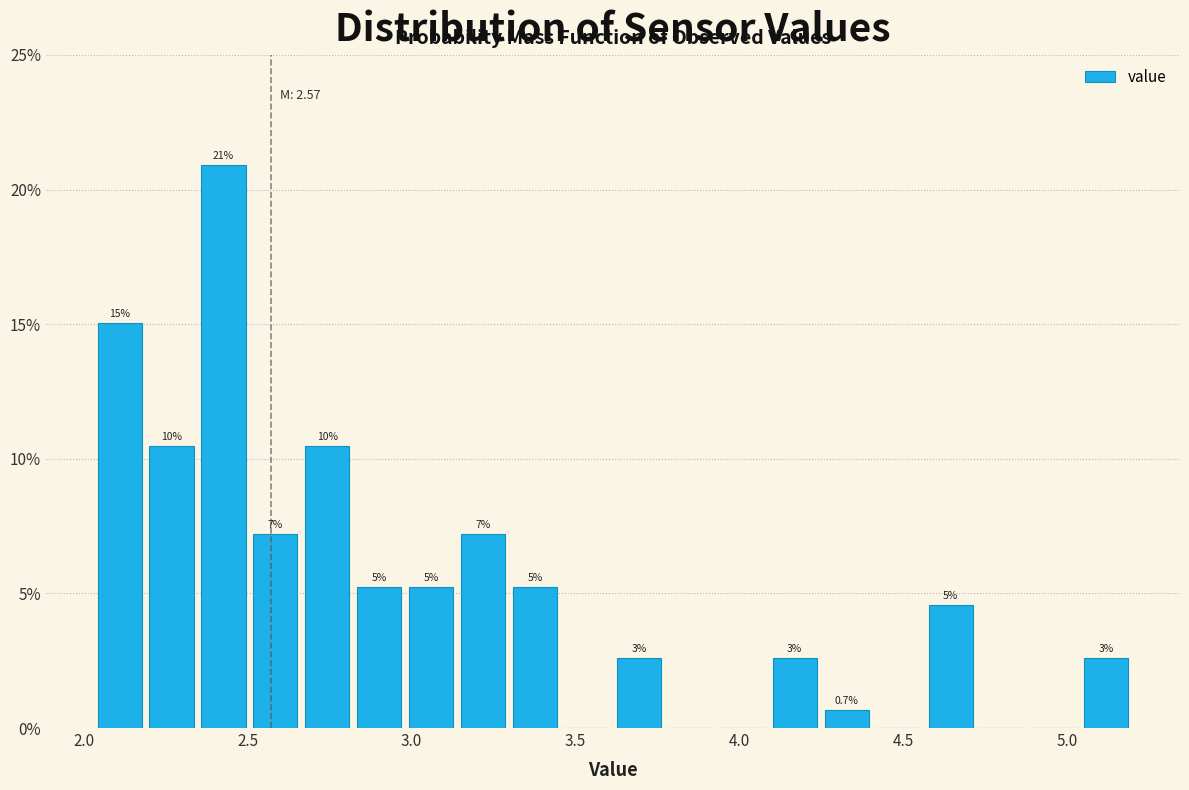

Around what value on the x-axis is the tallest bar? Give the approximate position of its centre, as read against the axis.

2.45